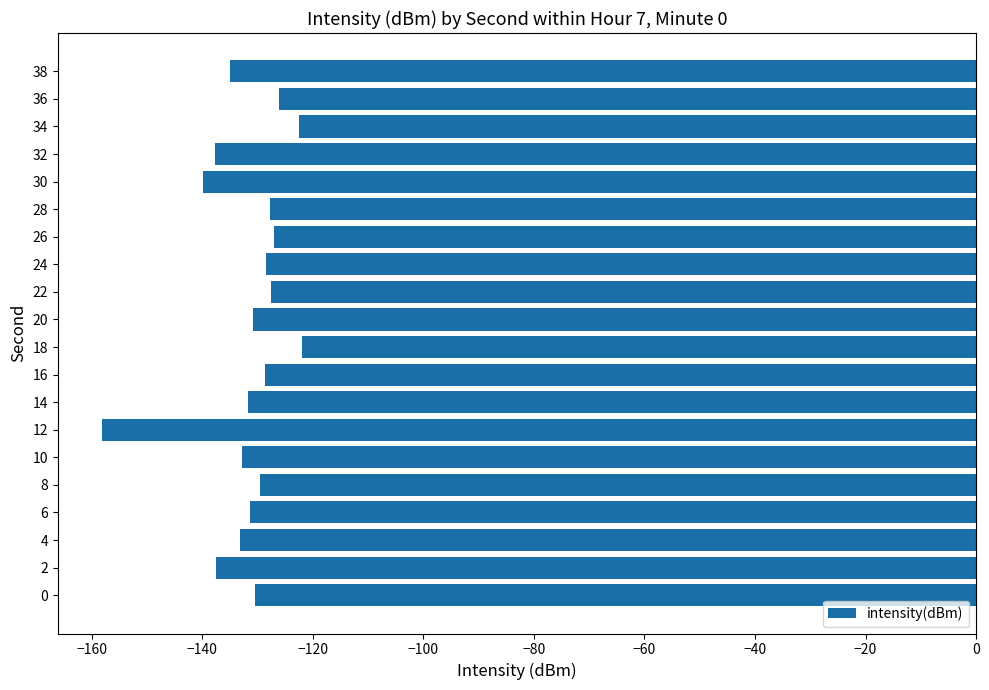

What is the difference between the maximum and minimum values?

36.3